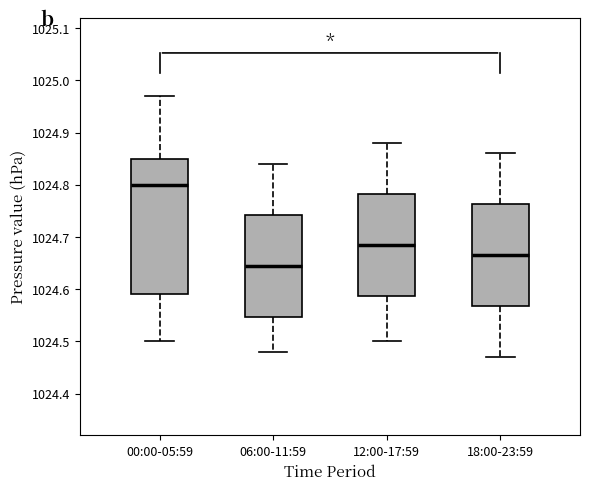

Reading left to right, transcribe this box plot: for each box, give where its median line is, the range the box spans, and where its two whiskers end, as read against the y-axis. The values are not printed on the chart, so give them approximately, as read against the axis.

00:00-05:59: median 1024.80, box 1024.59 to 1024.85, whiskers 1024.50 to 1024.97
06:00-11:59: median 1024.65, box 1024.55 to 1024.74, whiskers 1024.48 to 1024.84
12:00-17:59: median 1024.69, box 1024.59 to 1024.78, whiskers 1024.50 to 1024.88
18:00-23:59: median 1024.67, box 1024.57 to 1024.76, whiskers 1024.47 to 1024.86